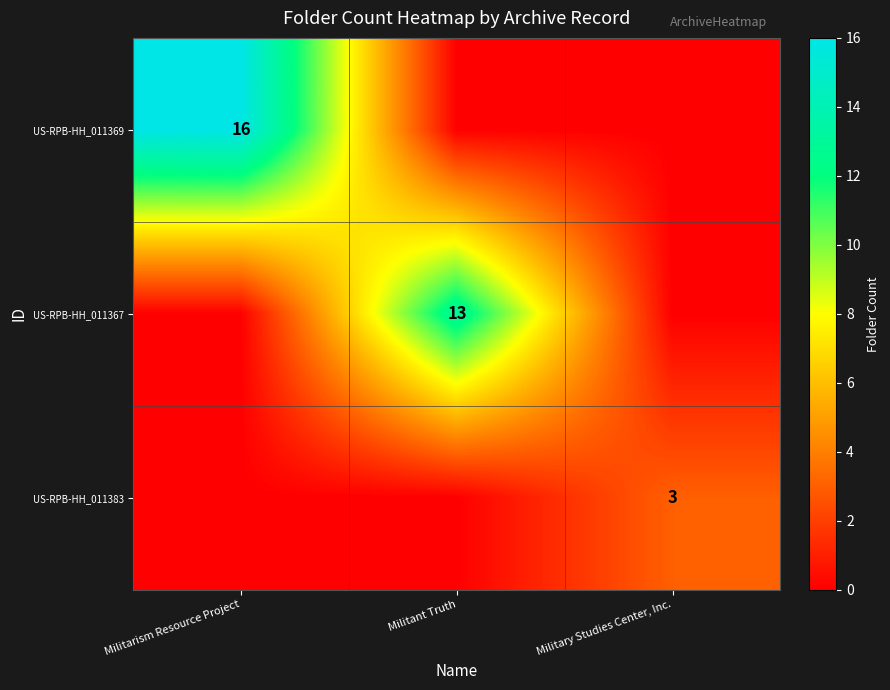

Is the value of US-RPB-HH_011369 at Militarism Resource Project greater than the value of US-RPB-HH_011383 at Military Studies Center, Inc.?

Yes